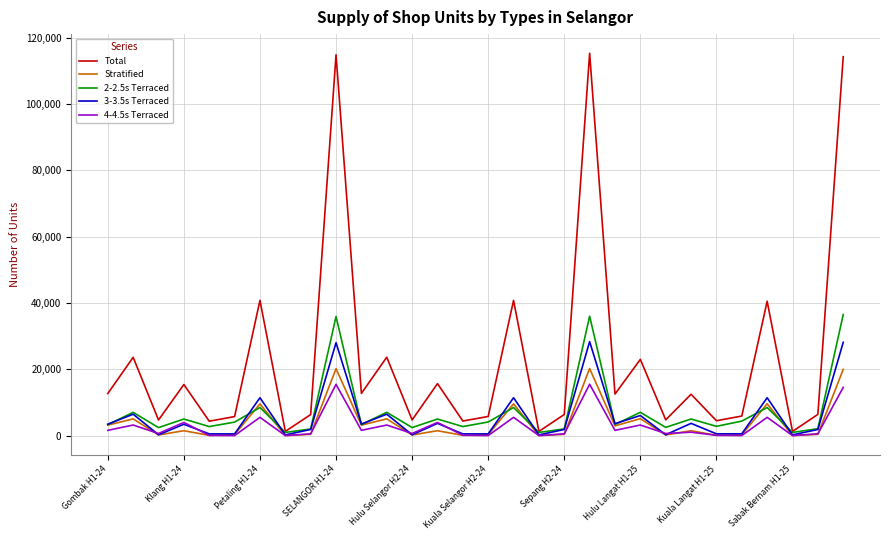

After their last crossing, which series has the higher values: 3-3.5s Terraced or 4-4.5s Terraced?

3-3.5s Terraced